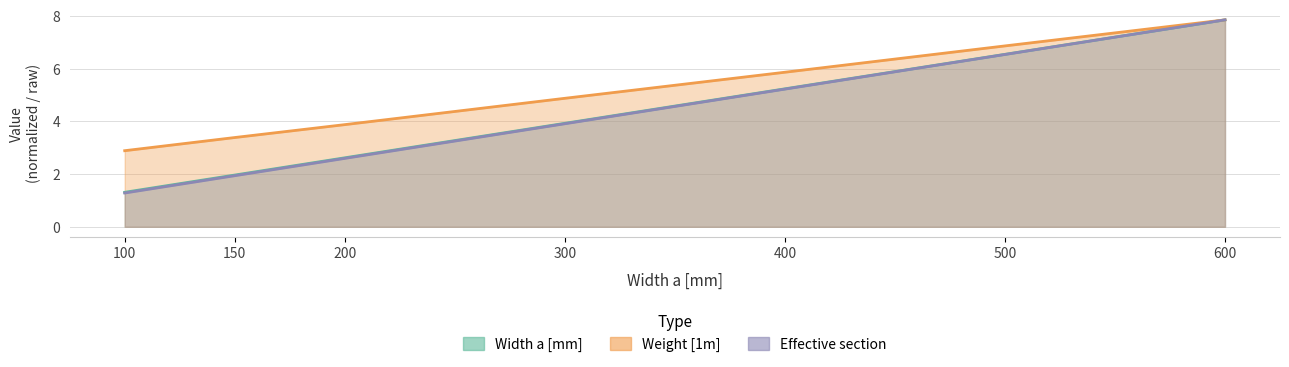

Reading right to left, list all the values displayed in this chart.

Width a [mm]: 600=7.9	500=6.6	400=5.2	300=3.9	200=2.6	150=2.0	100=1.3
Weight [1m]: 600=7.9	500=6.9	400=5.9	300=4.9	200=3.9	150=3.4	100=2.9
Effective section: 600=7.9	500=6.5	400=5.2	300=3.9	200=2.6	150=1.9	100=1.3